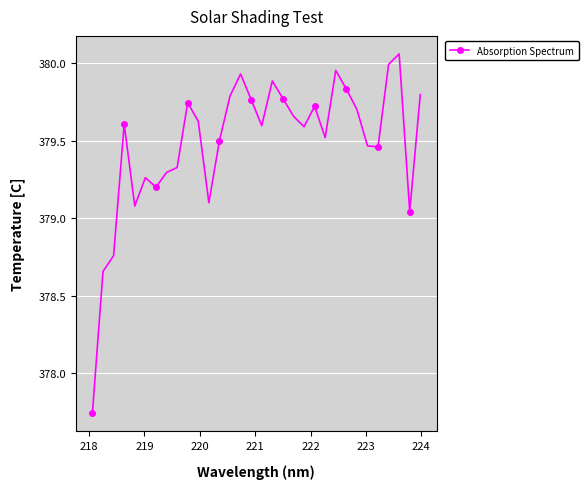

True or false: there are more than 0 points higher than both neighbors.

True